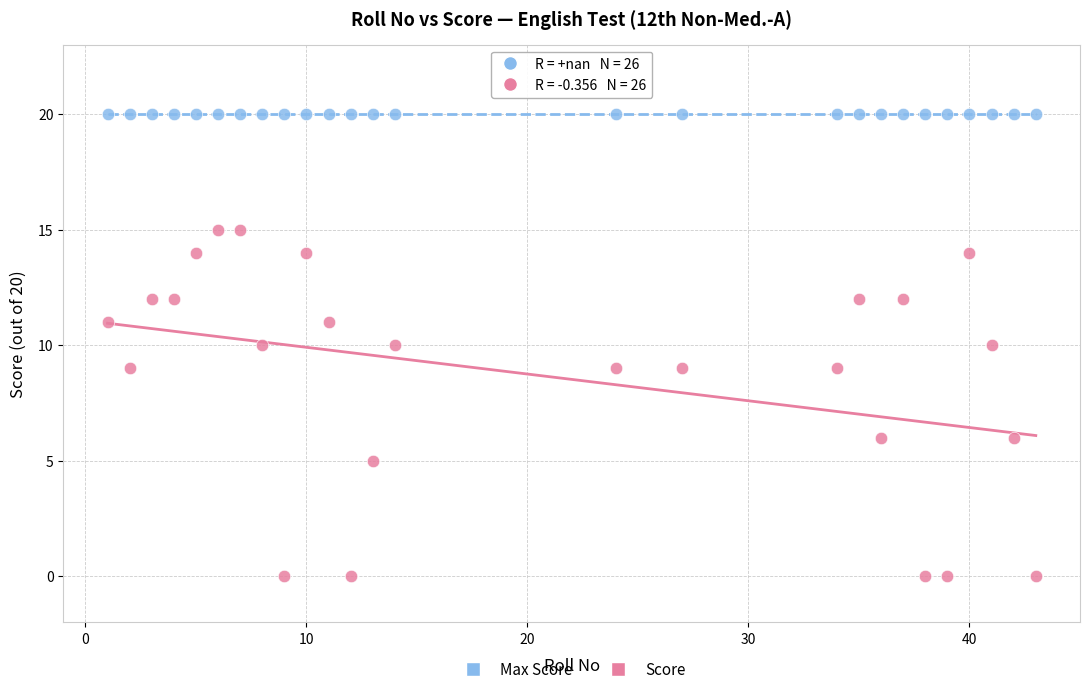

Which series contains the lowest Y value?

Score